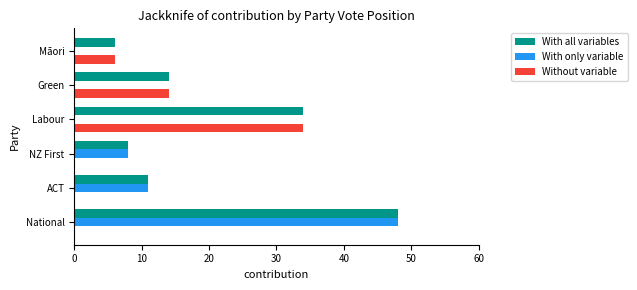

Which series has the widest spread of values?

With only variable